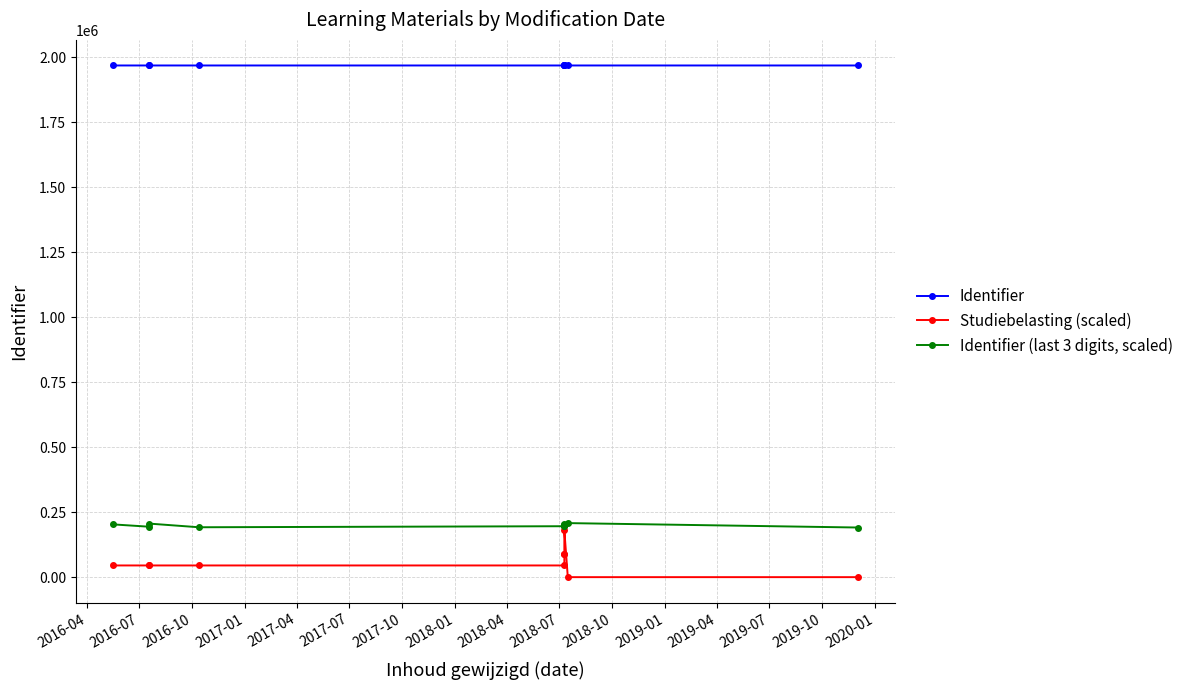

True or false: Identifier (last 3 digits, scaled) and Identifier intersect in this chart.

False